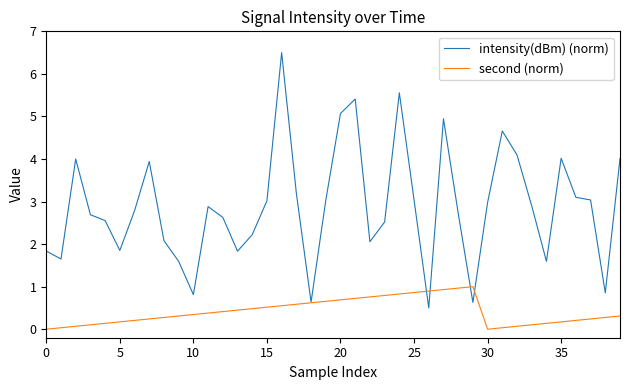

Which series has the largest total across all categories?

intensity(dBm) (norm)